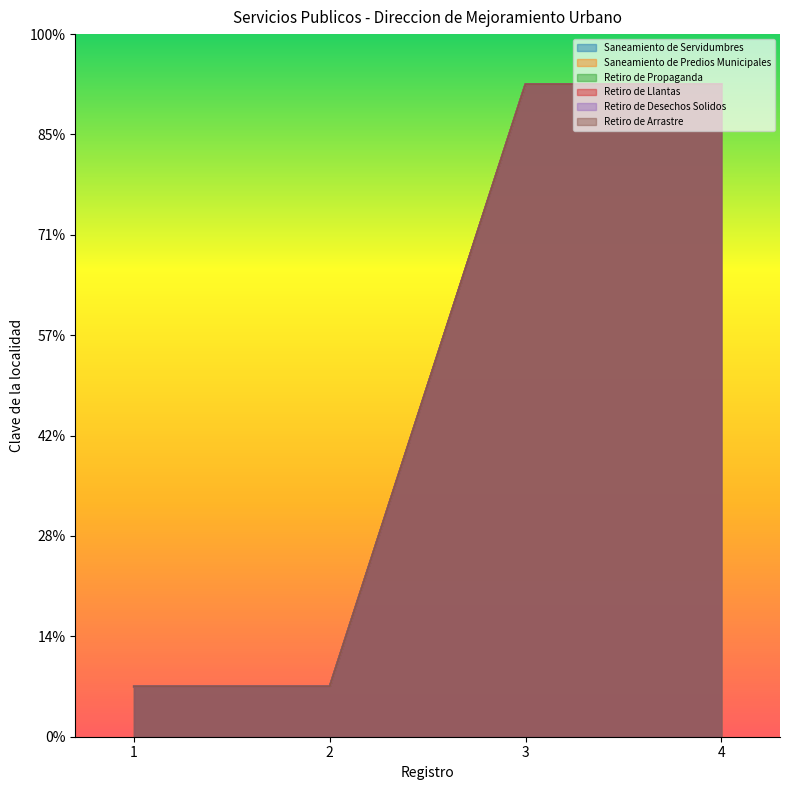

Reading right to left, transcribe all the data shown in this chart.

Saneamiento de Servidumbres: 13	13	1	1
Saneamiento de Predios Municipales: 13	13	1	1
Retiro de Propaganda: 13	13	1	1
Retiro de Llantas: 13	13	1	1
Retiro de Desechos Solidos: 13	13	1	1
Retiro de Arrastre: 13	13	1	1